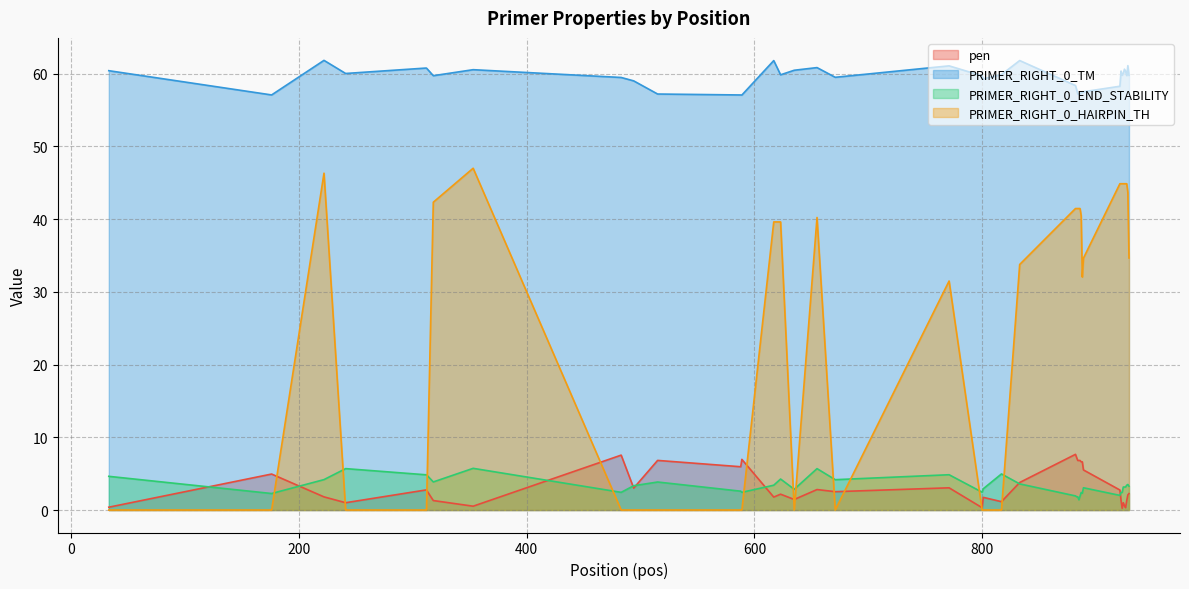

What is the sum of all pen values?

132.4